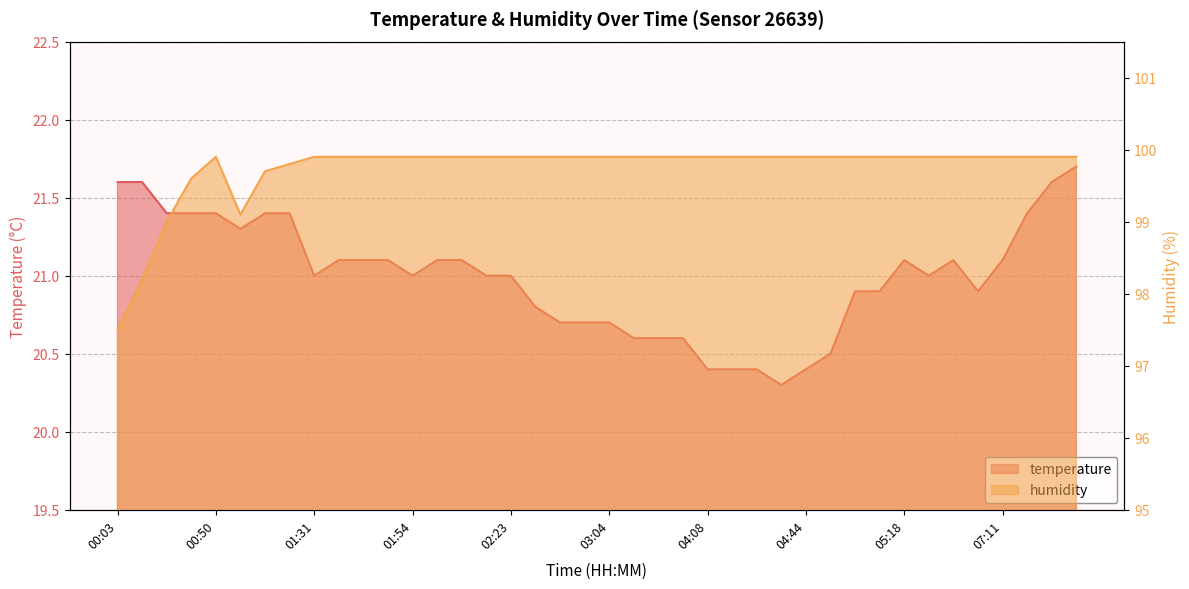

Is it true that humidity equals 99.9 at 02:56?

True